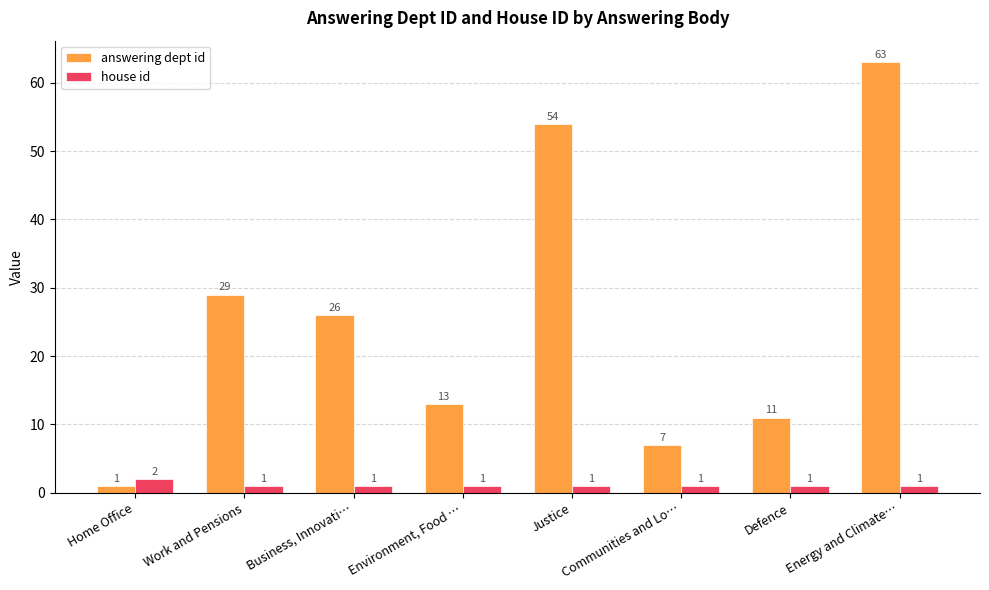

Is the value of house id at Home Office greater than the value of answering dept id at Business, Innovati…?

No